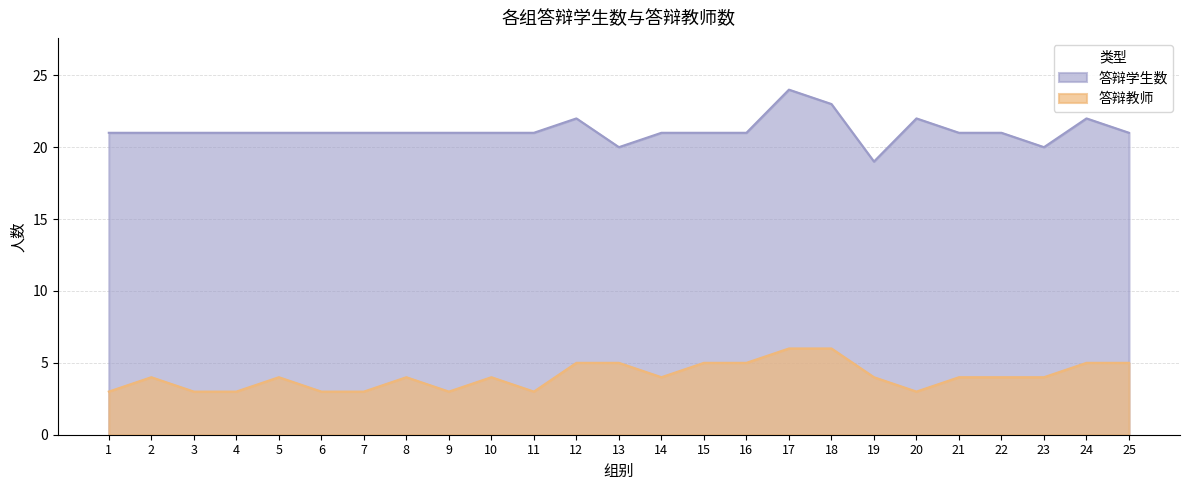

True or false: 答辩教师 and 答辩学生数 intersect in this chart.

False